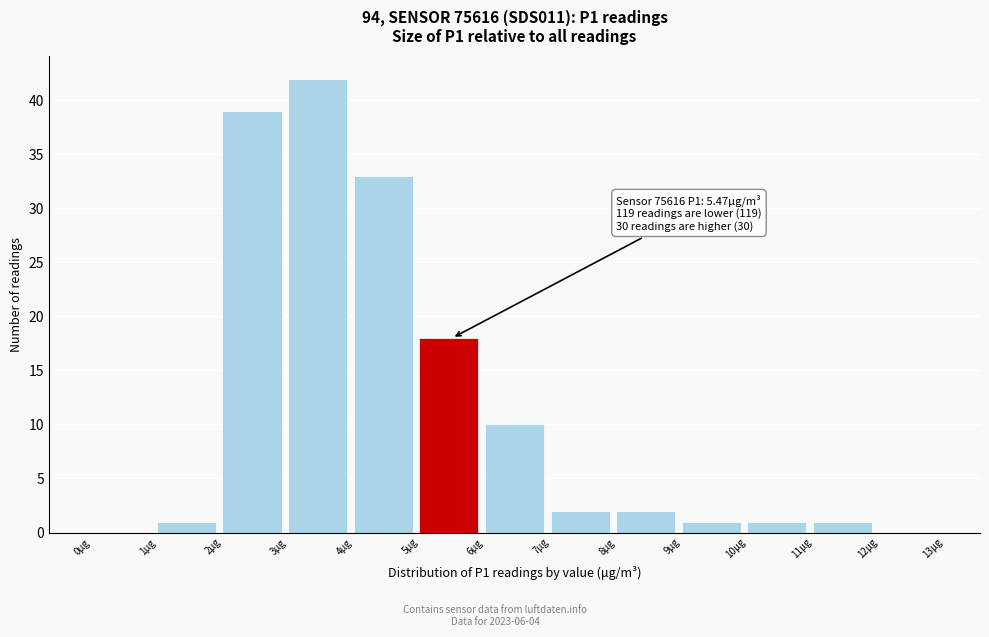

Which range on the x-axis has the tallest bar?

3 to 4